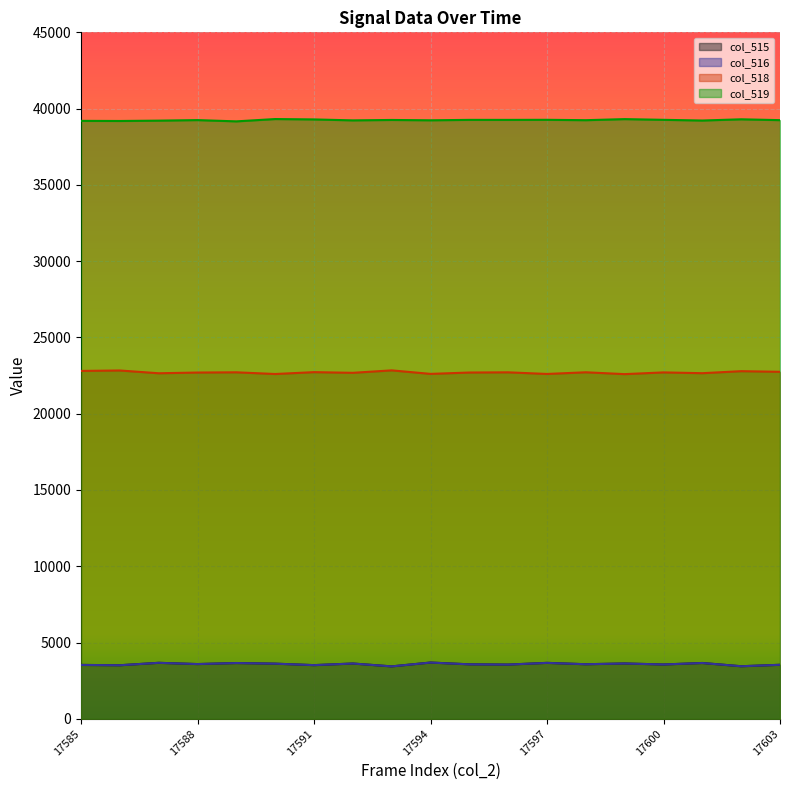

What is the total value across all series at 17595?

69106